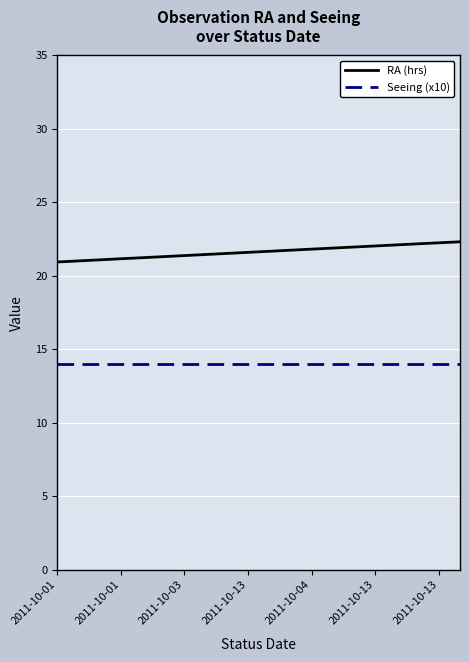

Which series has the largest total across all categories?

RA (hrs)